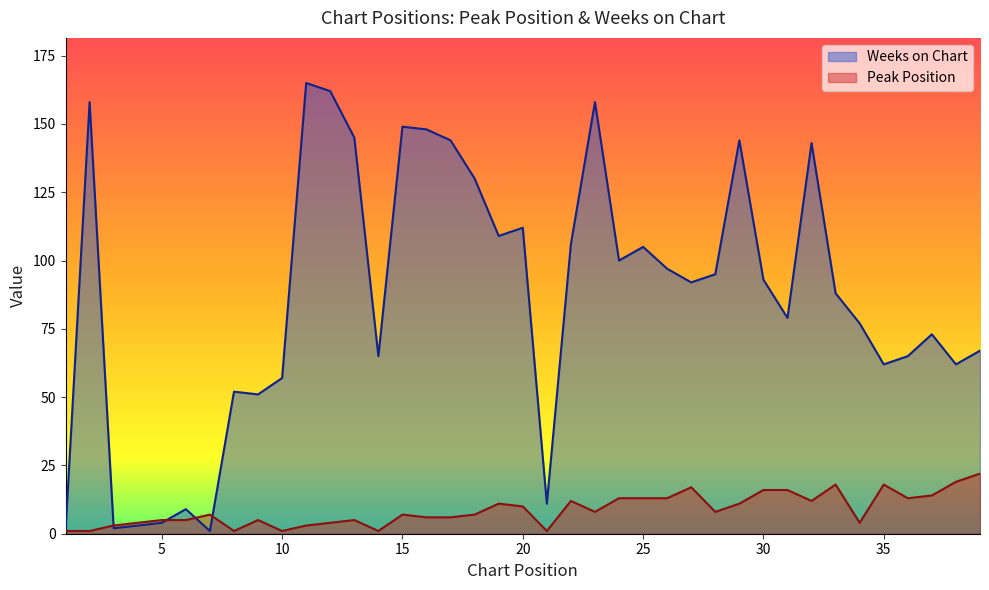

Reading right to left, extract all data points from this chart.

Peak Position: 22	19	14	13	18	4	18	12	16	16	11	8	17	13	13	13	8	12	1	10	11	7	6	6	7	1	5	4	3	1	5	1	7	5	5	4	3	1	1
Weeks on Chart: 67	62	73	65	62	77	88	143	79	93	144	95	92	97	105	100	158	106	11	112	109	130	144	148	149	65	145	162	165	57	51	52	1	9	4	3	2	158	1